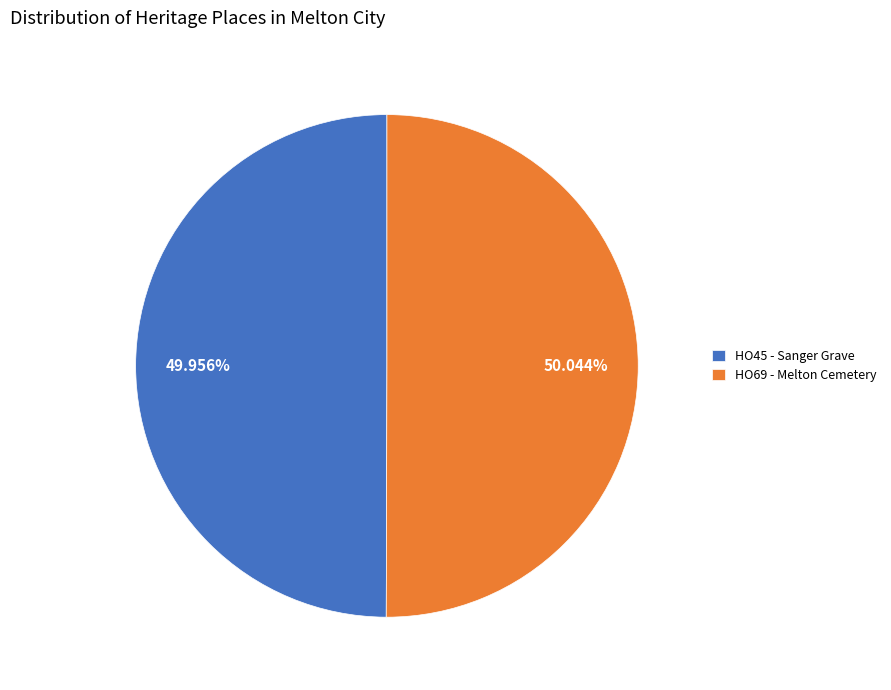

Approximately how many times larger is the value at HO69 - Melton Cemetery compared to HO45 - Sanger Grave?

1.0